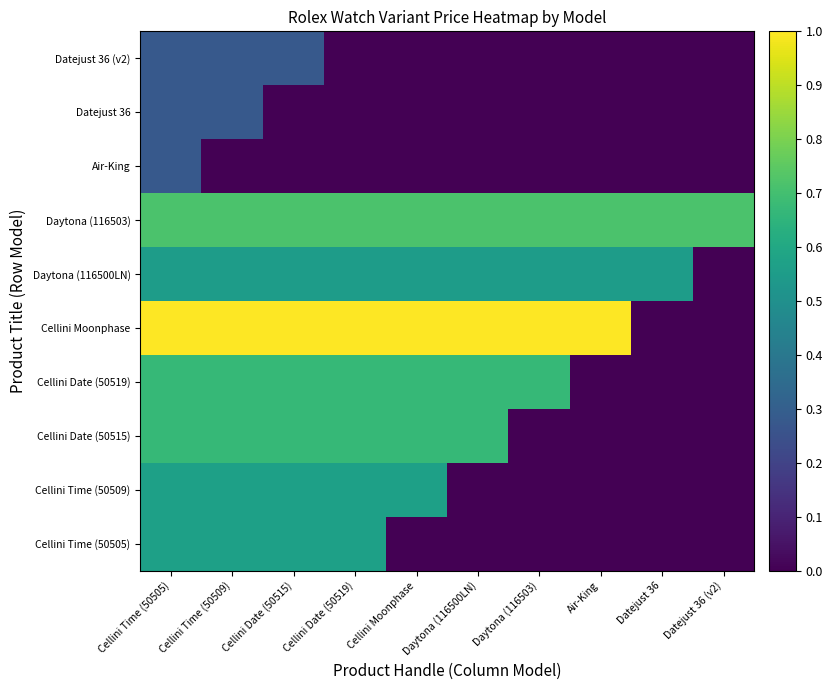

Reading right to left, extract all data points from this chart.

Cellini Time (50505): Datejust 36 (v2)=0.0	Datejust 36=0.0	Air-King=0.0	Daytona (116503)=0.0	Daytona (116500LN)=0.0	Cellini Moonphase=0.0	Cellini Date (50519)=0.6	Cellini Date (50515)=0.6	Cellini Time (50509)=0.6	Cellini Time (50505)=0.6
Cellini Time (50509): Datejust 36 (v2)=0.0	Datejust 36=0.0	Air-King=0.0	Daytona (116503)=0.0	Daytona (116500LN)=0.0	Cellini Moonphase=0.6	Cellini Date (50519)=0.6	Cellini Date (50515)=0.6	Cellini Time (50509)=0.6	Cellini Time (50505)=0.6
Cellini Date (50515): Datejust 36 (v2)=0.0	Datejust 36=0.0	Air-King=0.0	Daytona (116503)=0.0	Daytona (116500LN)=0.7	Cellini Moonphase=0.7	Cellini Date (50519)=0.7	Cellini Date (50515)=0.7	Cellini Time (50509)=0.7	Cellini Time (50505)=0.7
Cellini Date (50519): Datejust 36 (v2)=0.0	Datejust 36=0.0	Air-King=0.0	Daytona (116503)=0.7	Daytona (116500LN)=0.7	Cellini Moonphase=0.7	Cellini Date (50519)=0.7	Cellini Date (50515)=0.7	Cellini Time (50509)=0.7	Cellini Time (50505)=0.7
Cellini Moonphase: Datejust 36 (v2)=0.0	Datejust 36=0.0	Air-King=1.0	Daytona (116503)=1.0	Daytona (116500LN)=1.0	Cellini Moonphase=1.0	Cellini Date (50519)=1.0	Cellini Date (50515)=1.0	Cellini Time (50509)=1.0	Cellini Time (50505)=1.0
Daytona (116500LN): Datejust 36 (v2)=0.0	Datejust 36=0.6	Air-King=0.6	Daytona (116503)=0.6	Daytona (116500LN)=0.6	Cellini Moonphase=0.6	Cellini Date (50519)=0.6	Cellini Date (50515)=0.6	Cellini Time (50509)=0.6	Cellini Time (50505)=0.6
Daytona (116503): Datejust 36 (v2)=0.7	Datejust 36=0.7	Air-King=0.7	Daytona (116503)=0.7	Daytona (116500LN)=0.7	Cellini Moonphase=0.7	Cellini Date (50519)=0.7	Cellini Date (50515)=0.7	Cellini Time (50509)=0.7	Cellini Time (50505)=0.7
Air-King: Datejust 36 (v2)=0.0	Datejust 36=0.0	Air-King=0.0	Daytona (116503)=0.0	Daytona (116500LN)=0.0	Cellini Moonphase=0.0	Cellini Date (50519)=0.0	Cellini Date (50515)=0.0	Cellini Time (50509)=0.0	Cellini Time (50505)=0.3
Datejust 36: Datejust 36 (v2)=0.0	Datejust 36=0.0	Air-King=0.0	Daytona (116503)=0.0	Daytona (116500LN)=0.0	Cellini Moonphase=0.0	Cellini Date (50519)=0.0	Cellini Date (50515)=0.0	Cellini Time (50509)=0.3	Cellini Time (50505)=0.3
Datejust 36 (v2): Datejust 36 (v2)=0.0	Datejust 36=0.0	Air-King=0.0	Daytona (116503)=0.0	Daytona (116500LN)=0.0	Cellini Moonphase=0.0	Cellini Date (50519)=0.0	Cellini Date (50515)=0.3	Cellini Time (50509)=0.3	Cellini Time (50505)=0.3